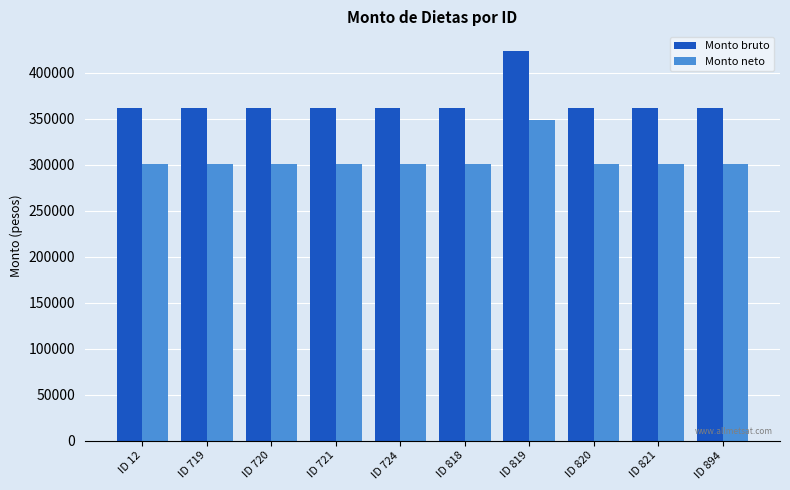

How many distinct data groups are displayed?

2